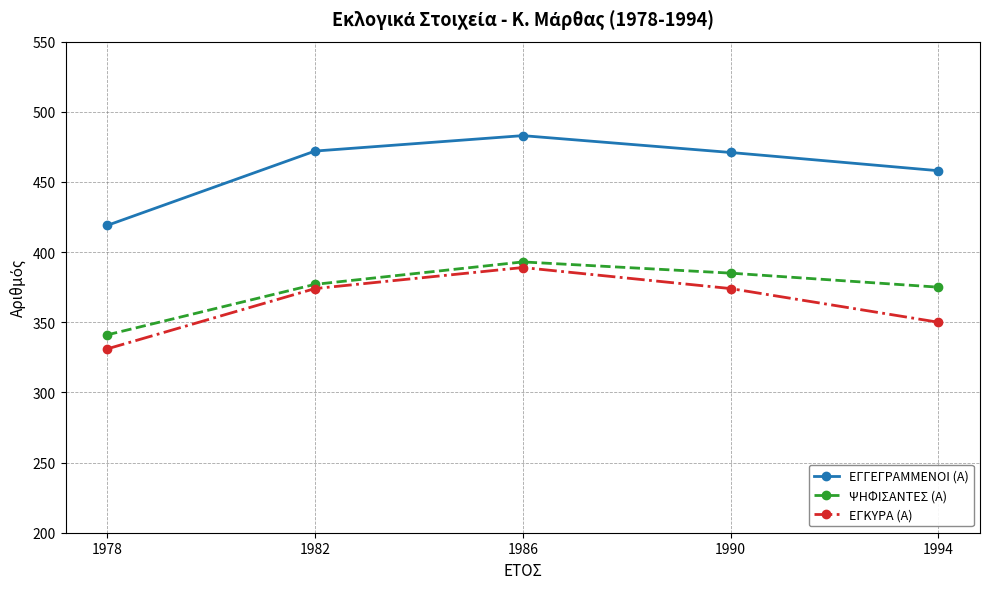

Where is the first local maximum for ΕΓΚΥΡΑ (Α)?

1986